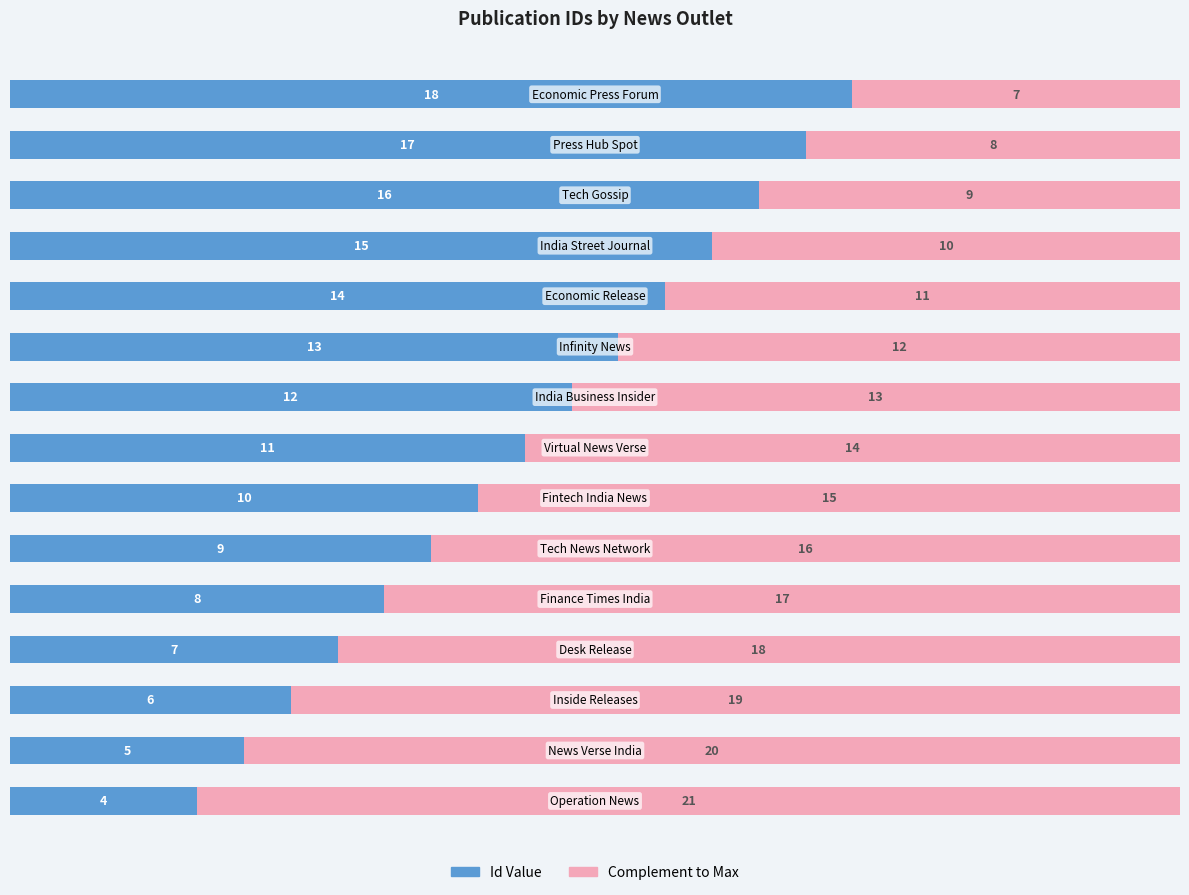

What is the highest value of the Id Value series?

18